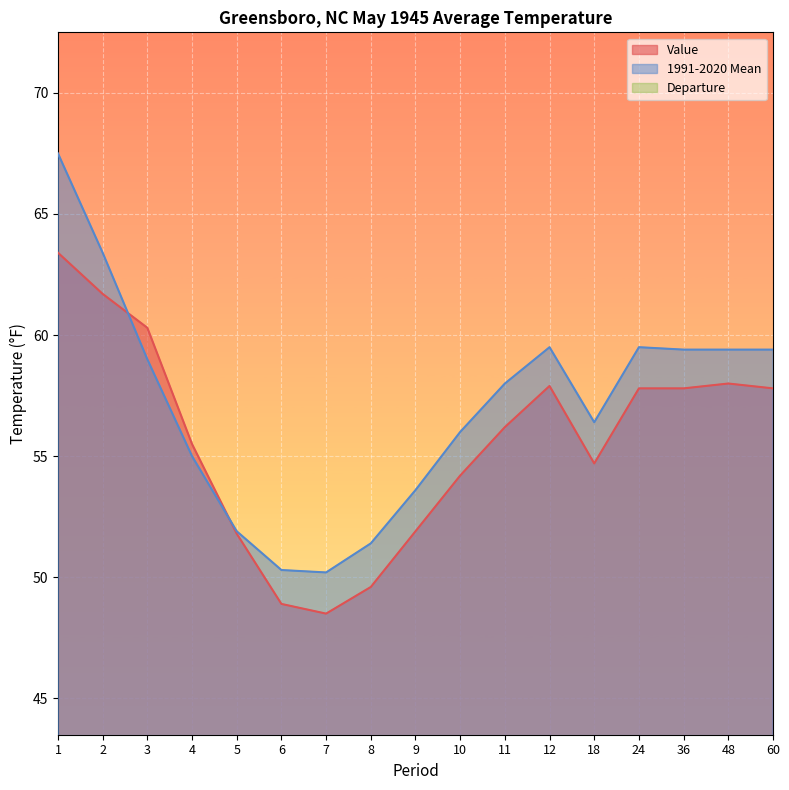

Is it true that Value equals 19.9 at 48?

False